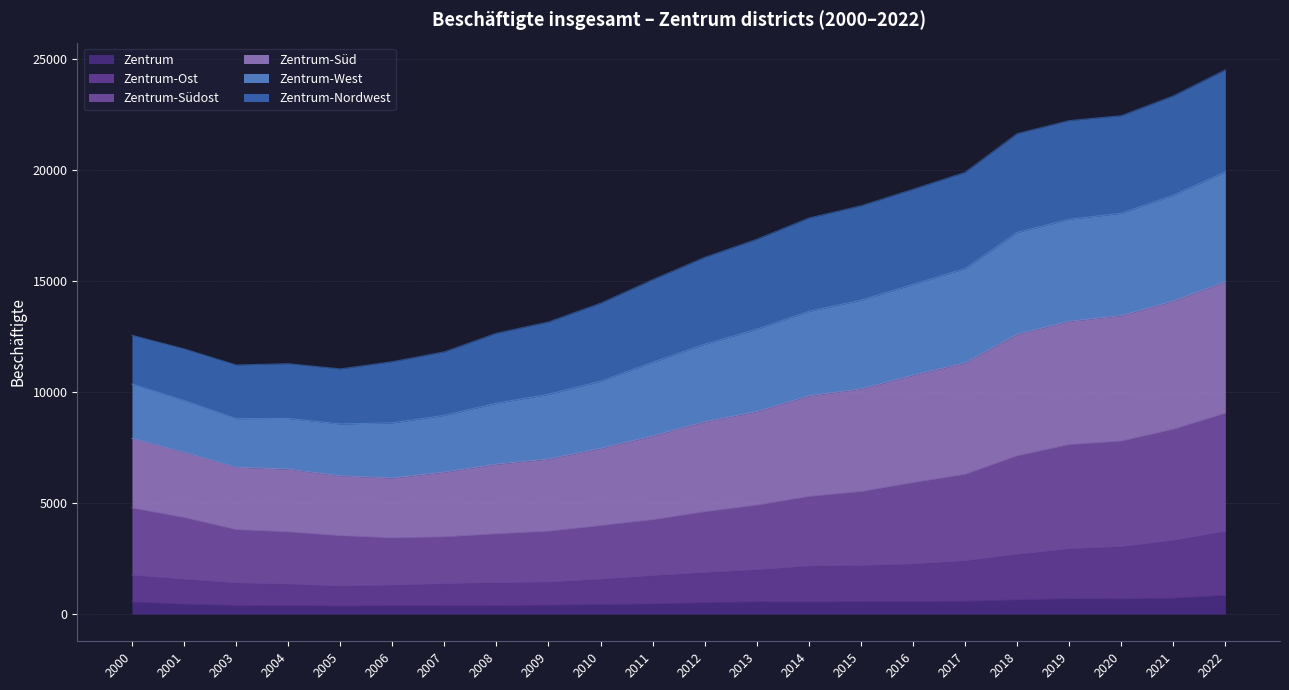

Does the chart display data point markers on the line(s)?

No